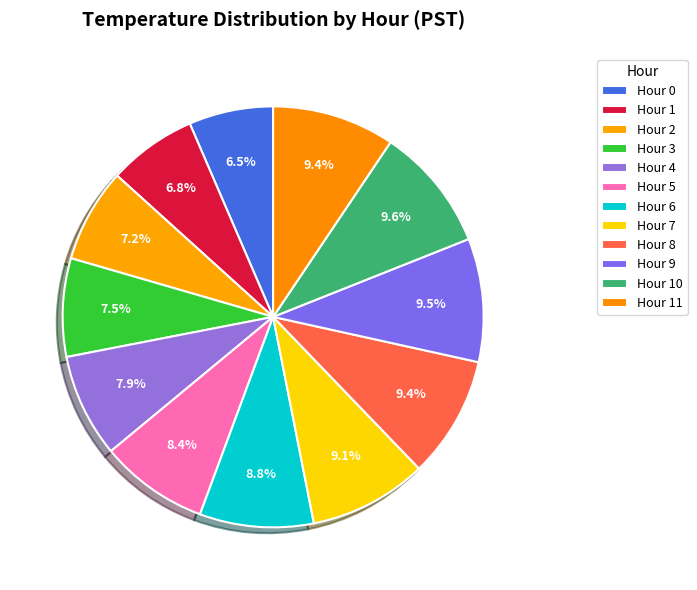

Which category has the biggest portion of the pie?

Hour 10